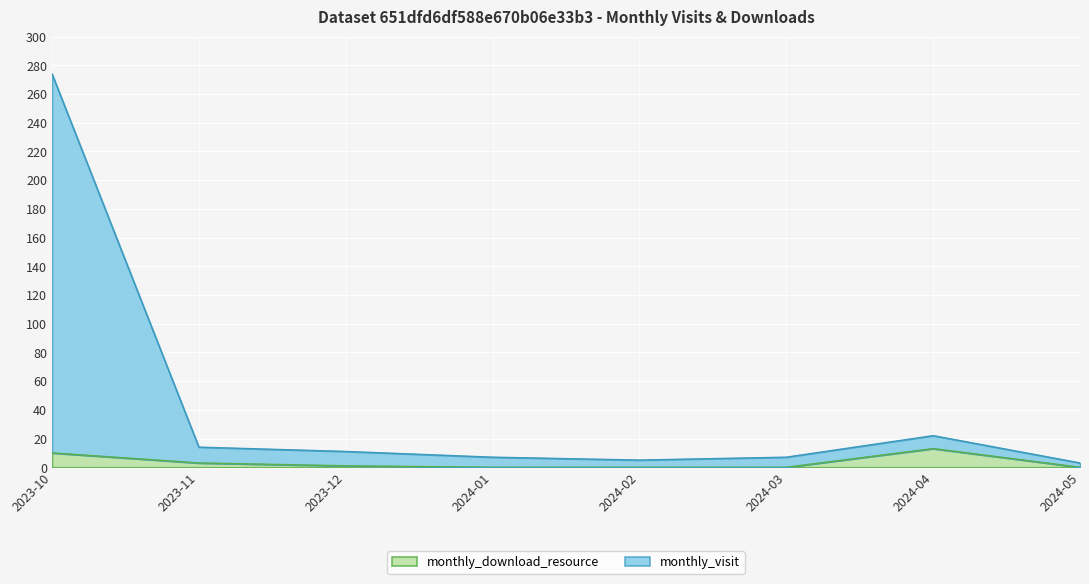

What is the difference between the maximum and minimum values in the monthly_visit series?

271